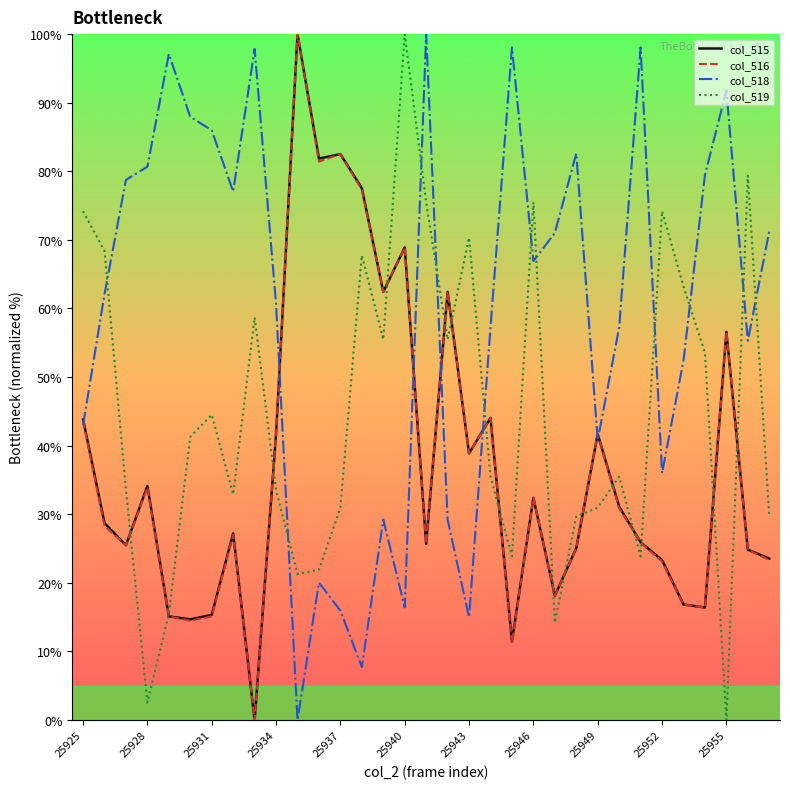

Which series has the largest total across all categories?

col_518